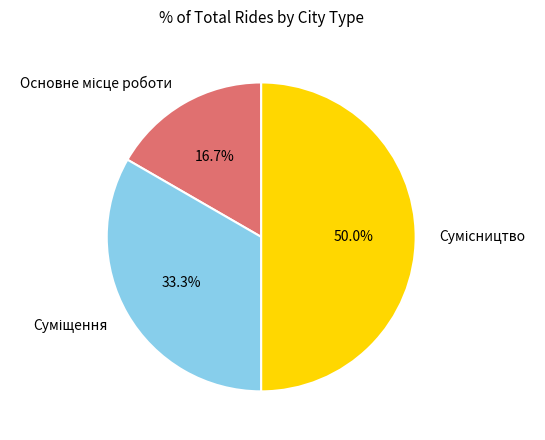

To the nearest percent, what is the difference between the largest and smallest slice percentages?

33%